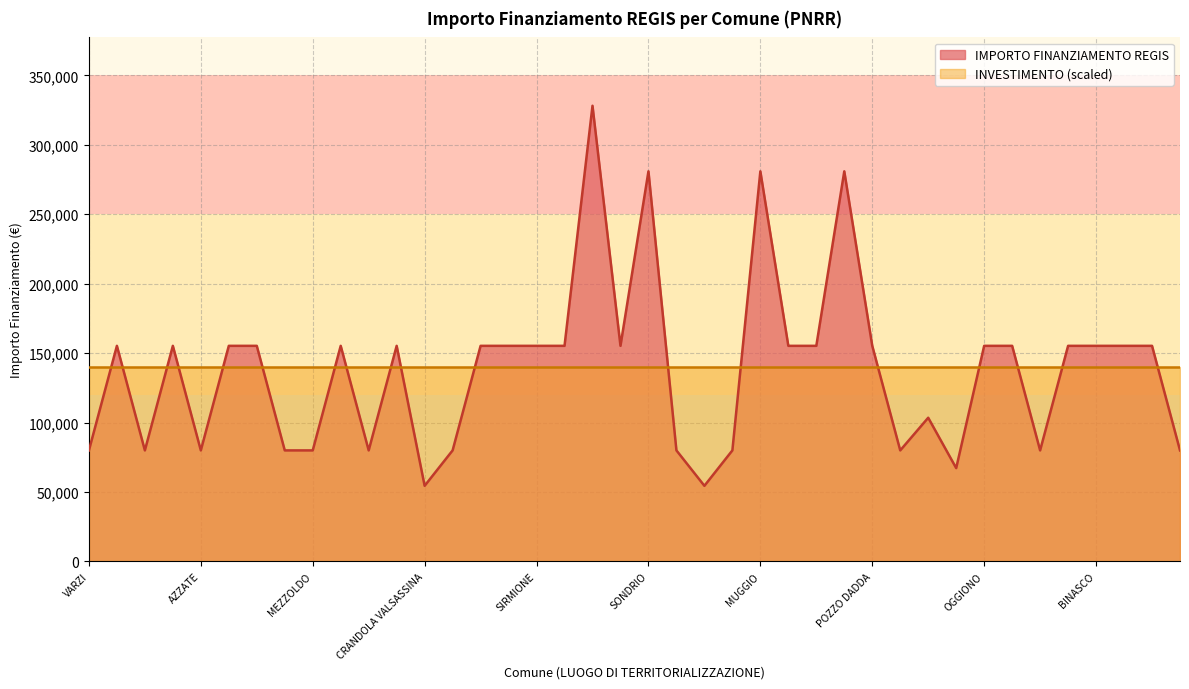

Where does the data first go above 155234?

CREMONA